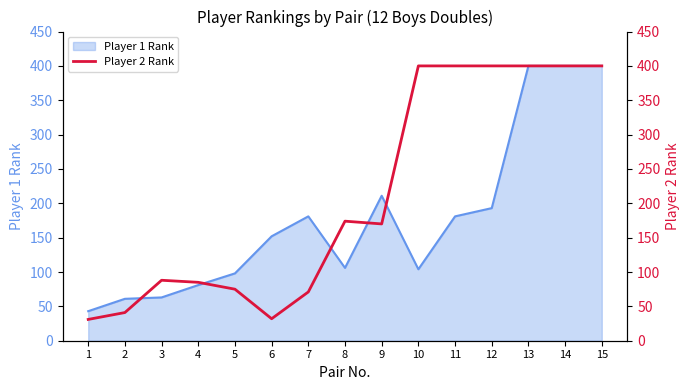

The value of Player 1 Rank at 6 is 152. True or false?

True